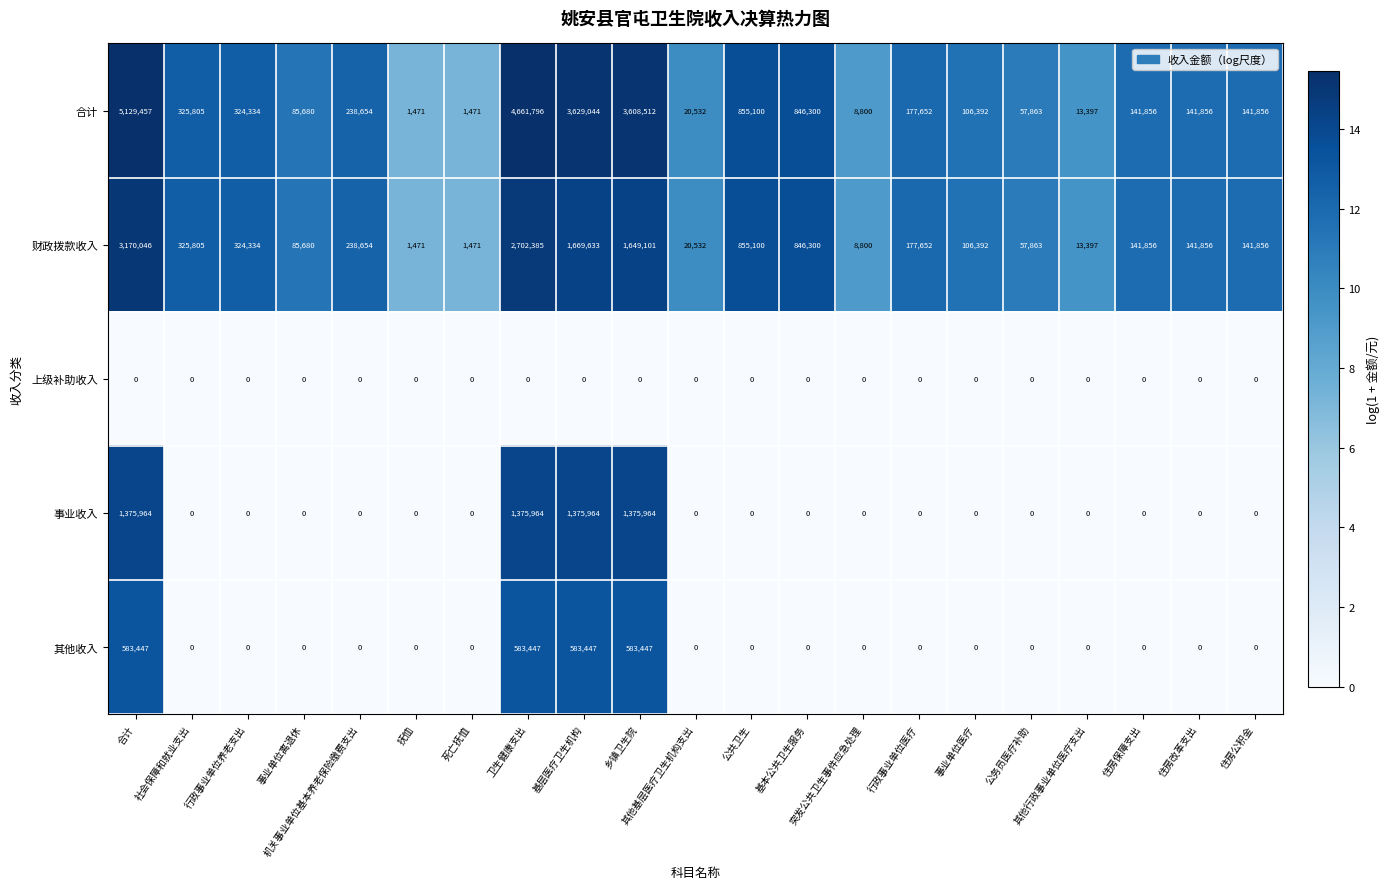

How many series are shown in this chart?

5